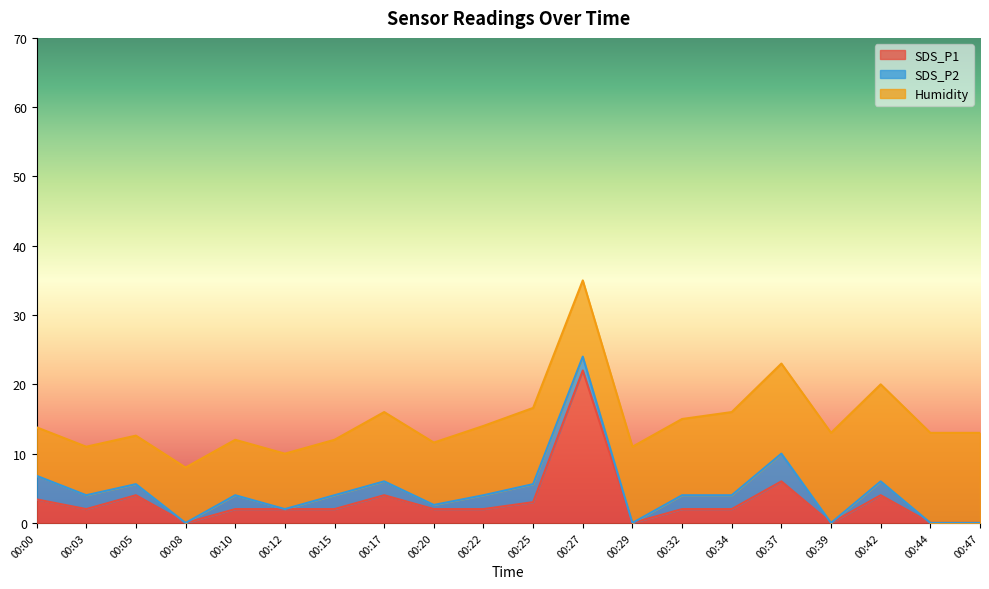

True or false: Humidity and SDS_P1 intersect in this chart.

False